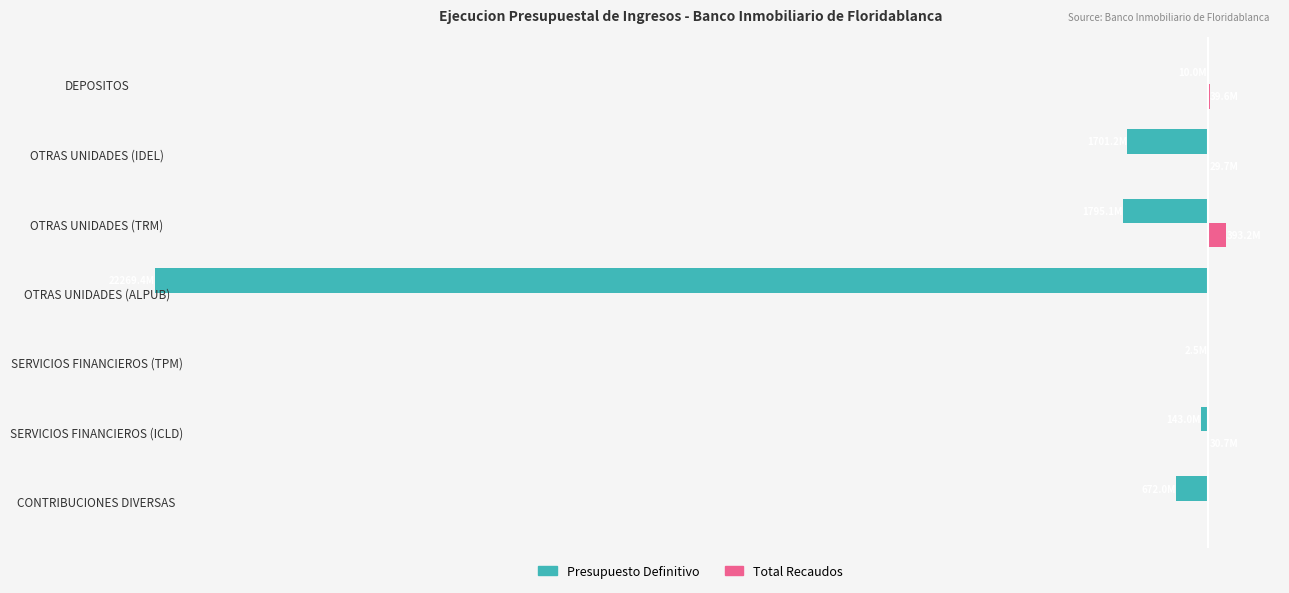

What are all the series names shown in the legend?

Presupuesto Definitivo, Total Recaudos